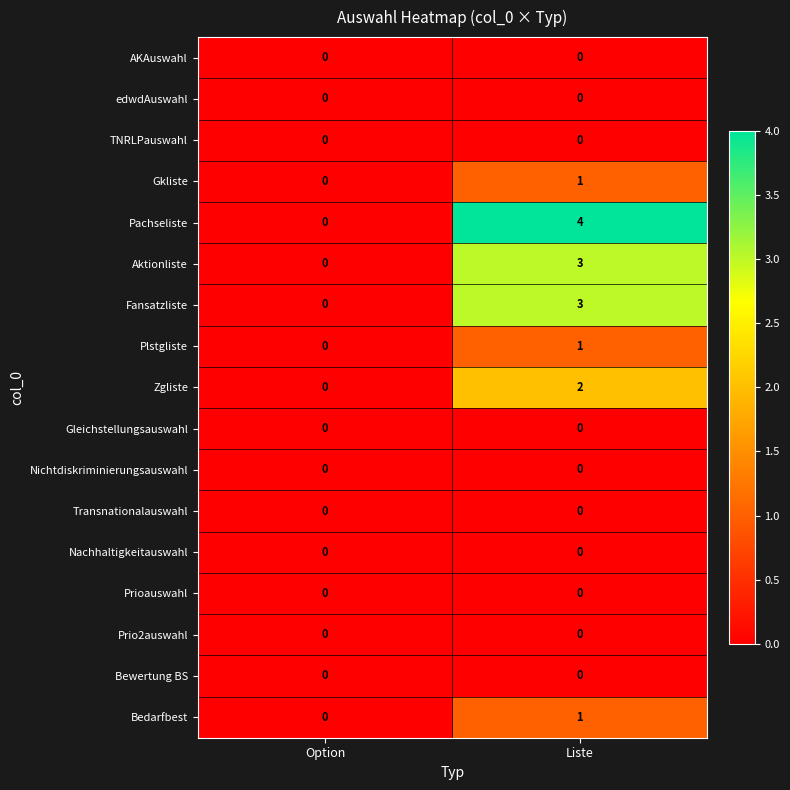

What is the difference between the maximum and minimum values in the Fansatzliste series?

3